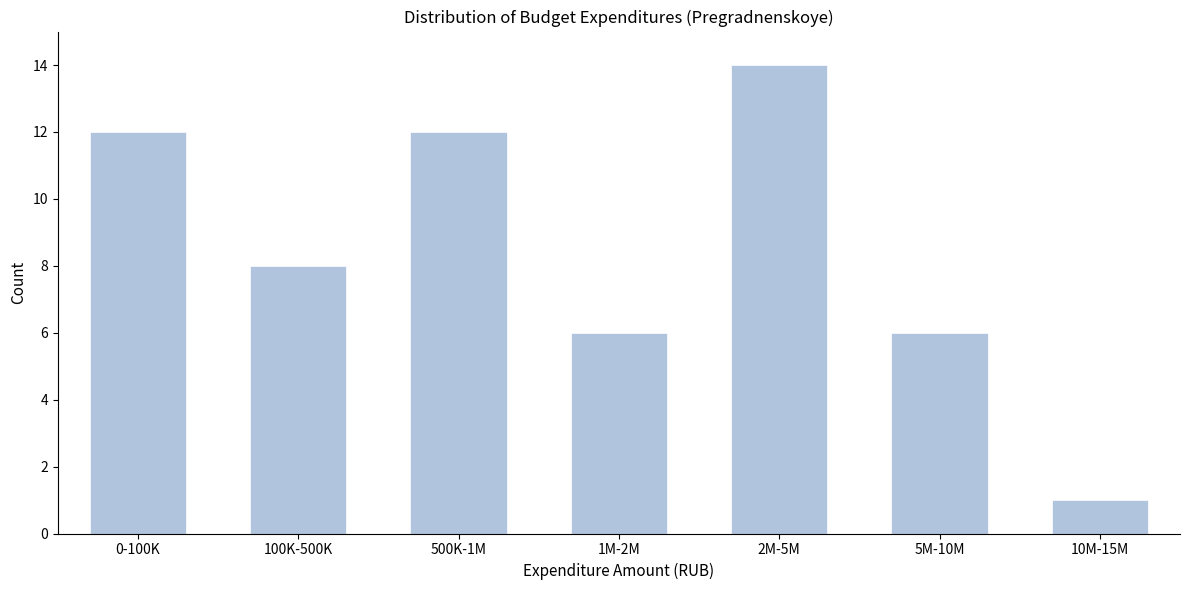

Reading left to right, what are all the values shown in this chart?

12	8	12	6	14	6	1